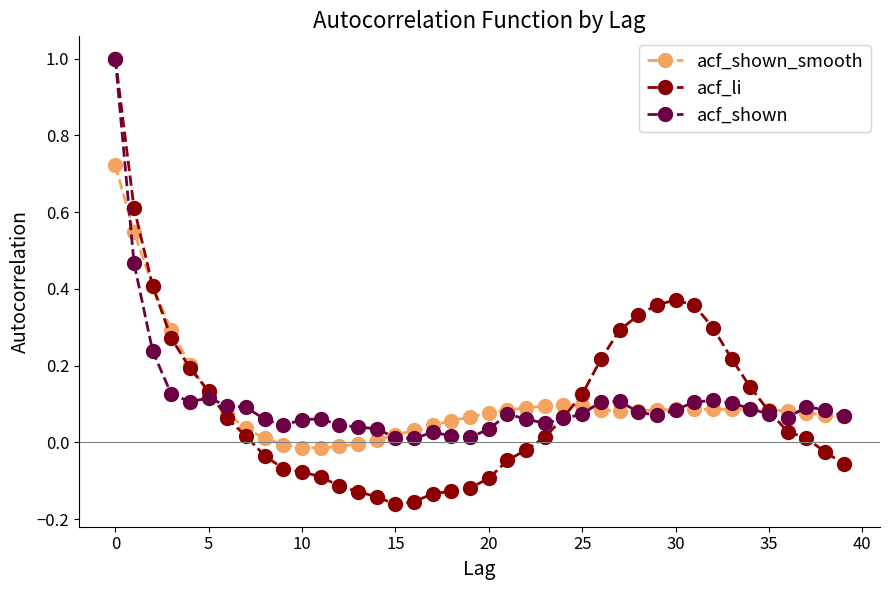

How many positive values does the acf_li series have?

23